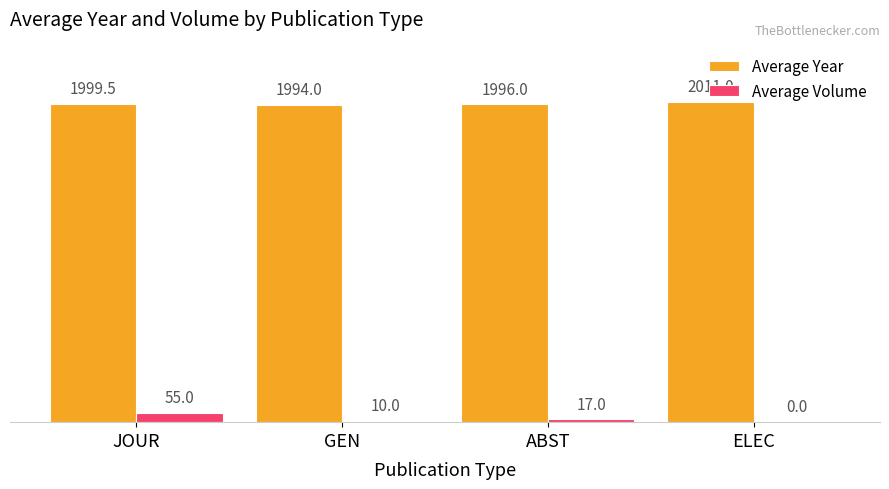

Between ABST and ELEC, which series saw the biggest shift?

Average Volume